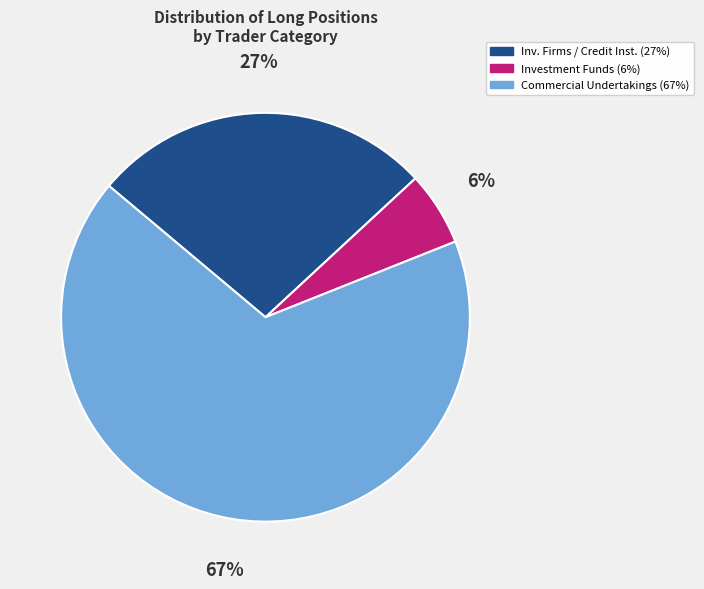

Is there a majority slice in this chart?

Yes